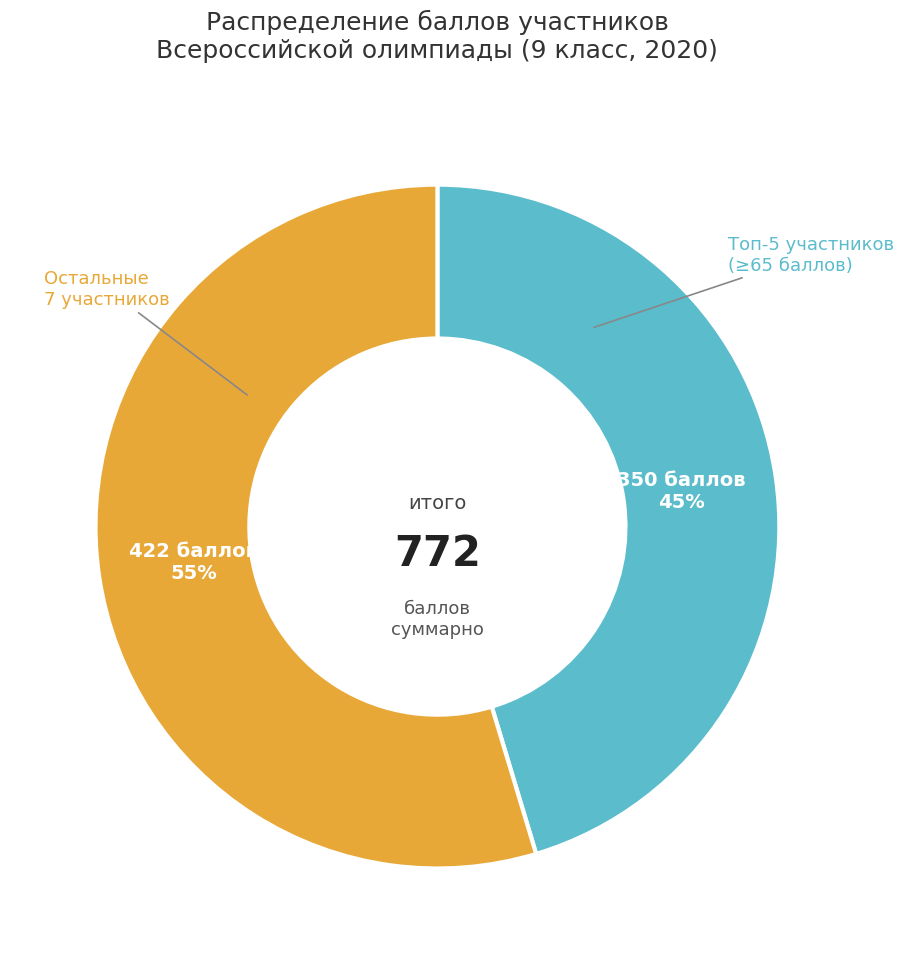

Is there any slice that represents more than half of the pie?

Yes